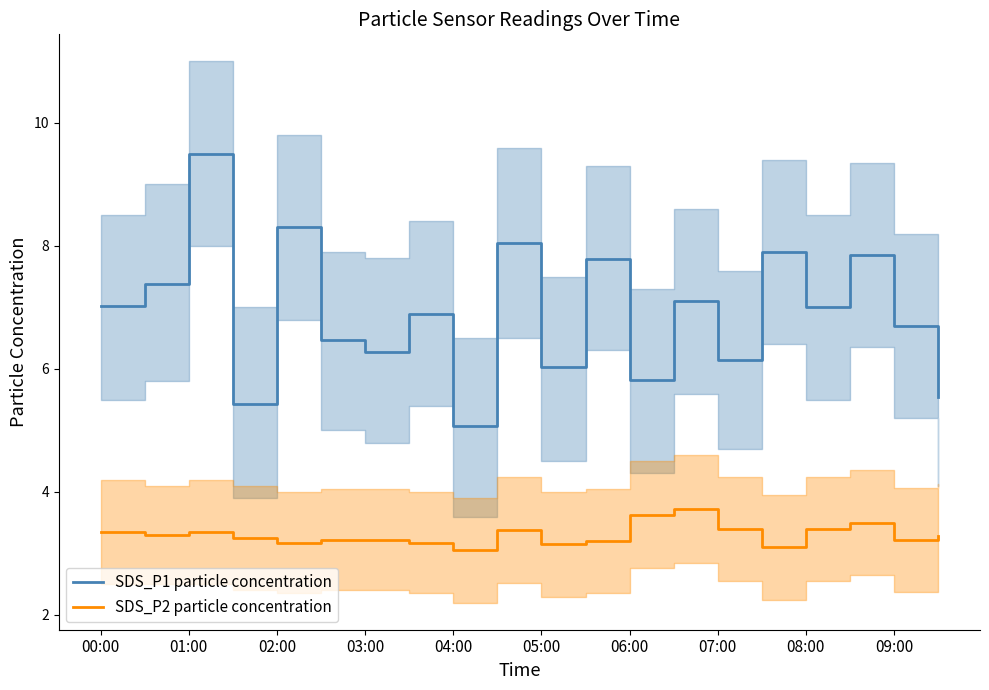

Reading left to right, what are all the values shown in this chart?

SDS_P1 particle concentration: 7.0	7.4	9.5	5.4	8.3	6.5	6.3	6.9	5.1	8.1	6.0	7.8	5.8	7.1	6.2	7.9	7.0	7.8	6.7	5.5
SDS_P2 particle concentration: 3.4	3.3	3.4	3.2	3.2	3.2	3.2	3.2	3.0	3.4	3.1	3.2	3.6	3.7	3.4	3.1	3.4	3.5	3.2	3.3